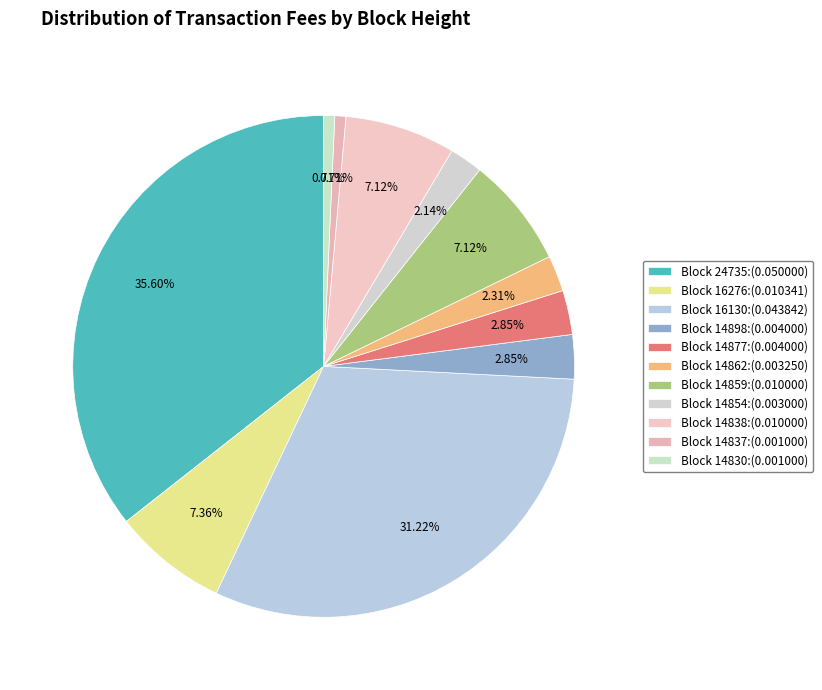

How many slices are in this pie chart?

11